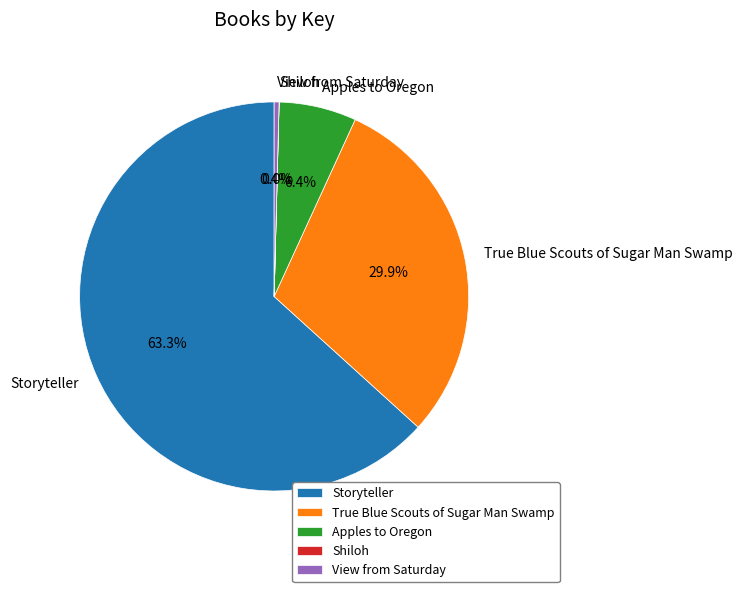

The Storyteller slice represents 74% of the pie. True or false?

False